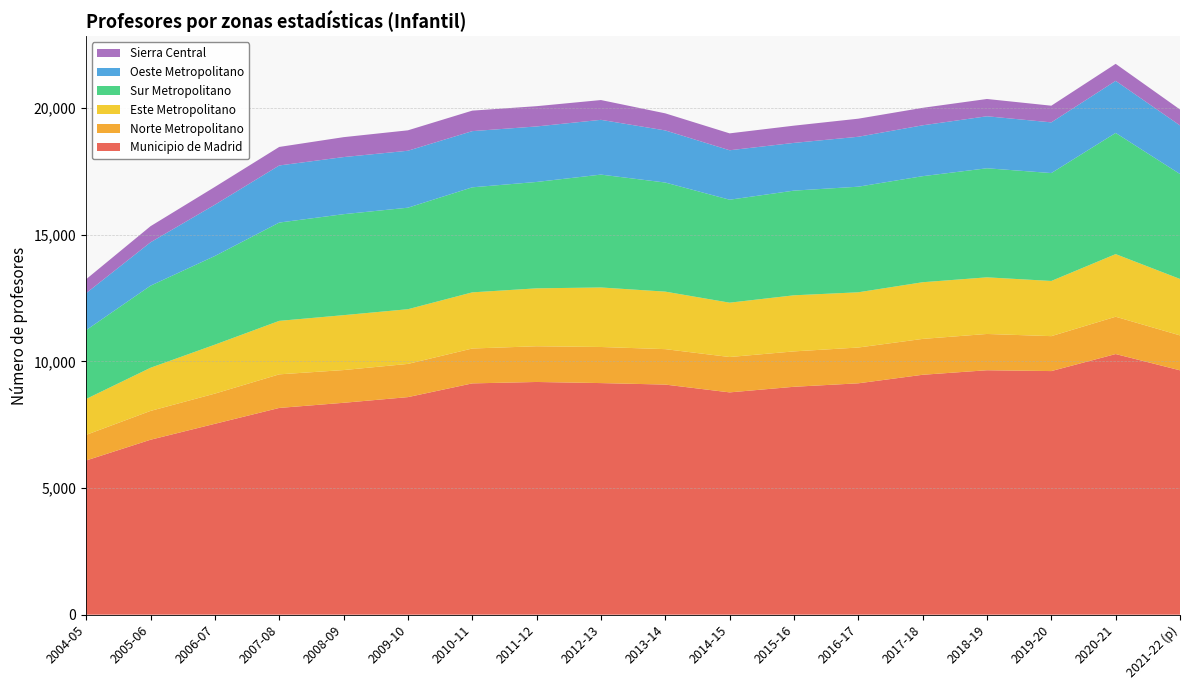

Reading left to right, transcribe all the data shown in this chart.

Municipio de Madrid: 2004-05=6087	2005-06=6905	2006-07=7534	2007-08=8160	2008-09=8363	2009-10=8587	2010-11=9129	2011-12=9185	2012-13=9141	2013-14=9082	2014-15=8774	2015-16=8995	2016-17=9132	2017-18=9469	2018-19=9648	2019-20=9615	2020-21=10287	2021-22 (p)=9645
Norte Metropolitano: 2004-05=1011	2005-06=1138	2006-07=1192	2007-08=1326	2008-09=1292	2009-10=1311	2010-11=1377	2011-12=1410	2012-13=1425	2013-14=1399	2014-15=1396	2015-16=1397	2016-17=1413	2017-18=1416	2018-19=1432	2019-20=1379	2020-21=1473	2021-22 (p)=1379
Este Metropolitano: 2004-05=1418	2005-06=1703	2006-07=1932	2007-08=2111	2008-09=2167	2009-10=2159	2010-11=2216	2011-12=2286	2012-13=2349	2013-14=2270	2014-15=2145	2015-16=2214	2016-17=2180	2017-18=2237	2018-19=2235	2019-20=2178	2020-21=2472	2021-22 (p)=2227
Sur Metropolitano: 2004-05=2717	2005-06=3240	2006-07=3500	2007-08=3880	2008-09=3986	2009-10=4007	2010-11=4146	2011-12=4199	2012-13=4455	2013-14=4306	2014-15=4064	2015-16=4132	2016-17=4168	2017-18=4186	2018-19=4305	2019-20=4259	2020-21=4783	2021-22 (p)=4142
Oeste Metropolitano: 2004-05=1460	2005-06=1713	2006-07=2024	2007-08=2254	2008-09=2254	2009-10=2248	2010-11=2218	2011-12=2191	2012-13=2162	2013-14=2057	2014-15=1952	2015-16=1884	2016-17=1971	2017-18=2008	2018-19=2053	2019-20=2001	2020-21=2056	2021-22 (p)=1918
Sierra Central: 2004-05=550	2005-06=635	2006-07=703	2007-08=731	2008-09=786	2009-10=806	2010-11=809	2011-12=800	2012-13=781	2013-14=674	2014-15=667	2015-16=680	2016-17=713	2017-18=690	2018-19=682	2019-20=658	2020-21=671	2021-22 (p)=629